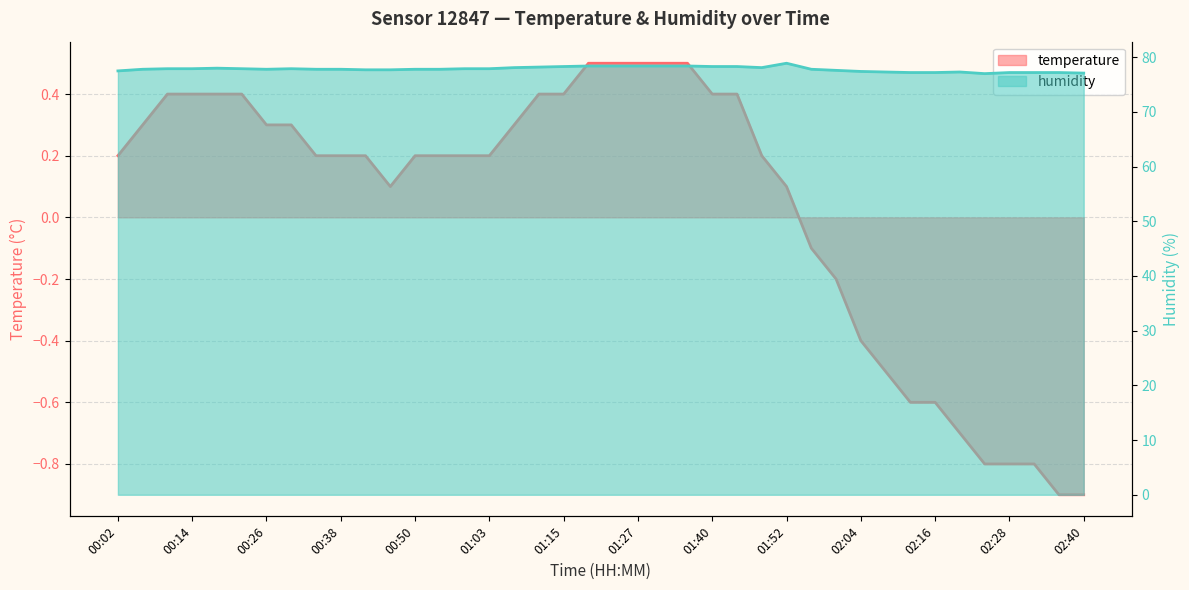

Is it true that humidity equals 20.6 at 00:10?

False